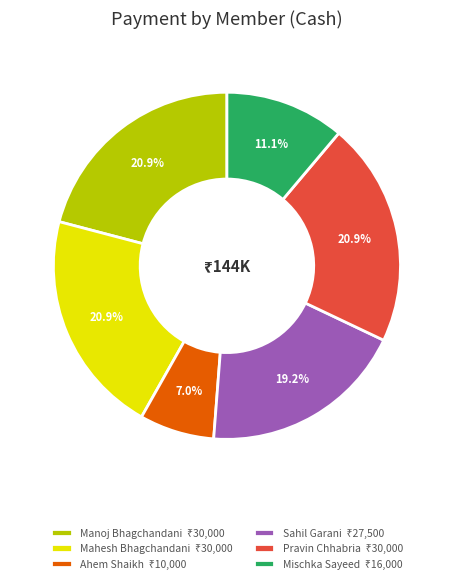

Count the number of slices in the pie.

6